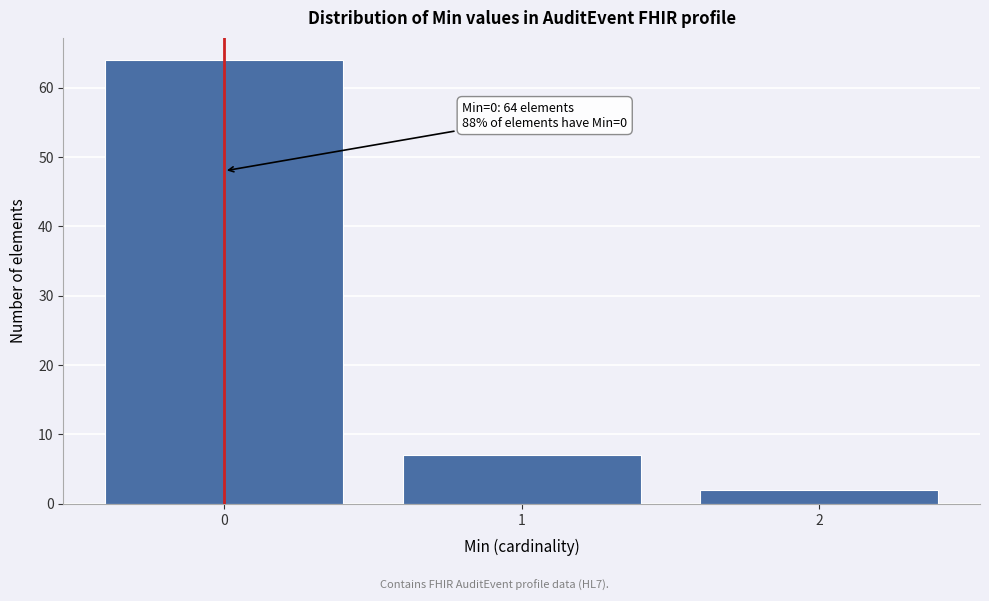

Reading left to right, what are all the values shown in this chart?

0=64	1=7	2=2